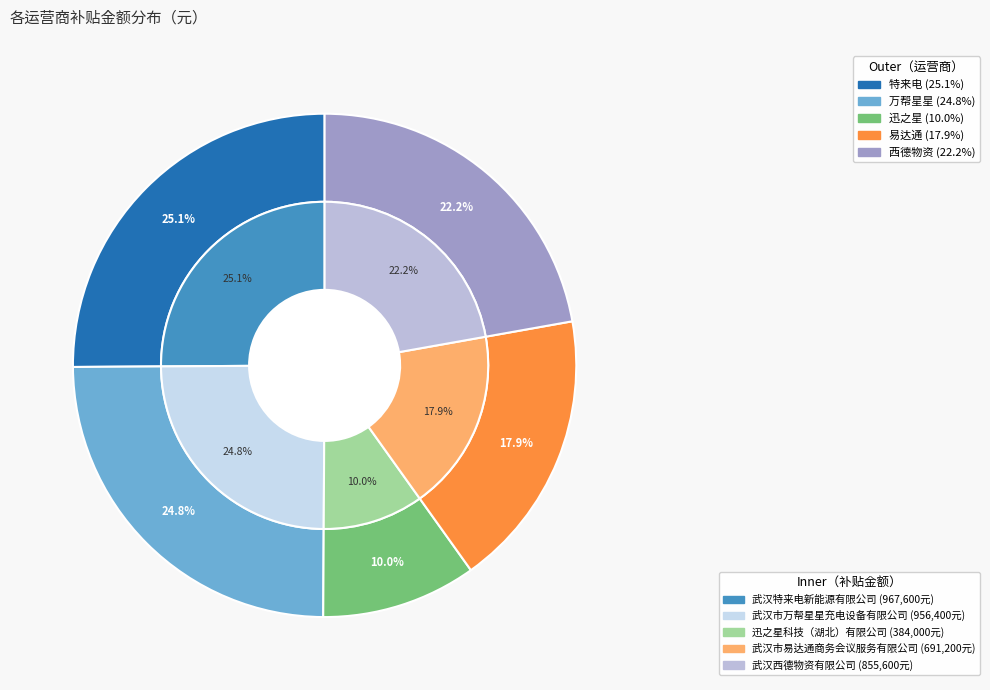

True or false: 武汉市易达通商务会议服务有限公司 accounts for 5% of the total.

False